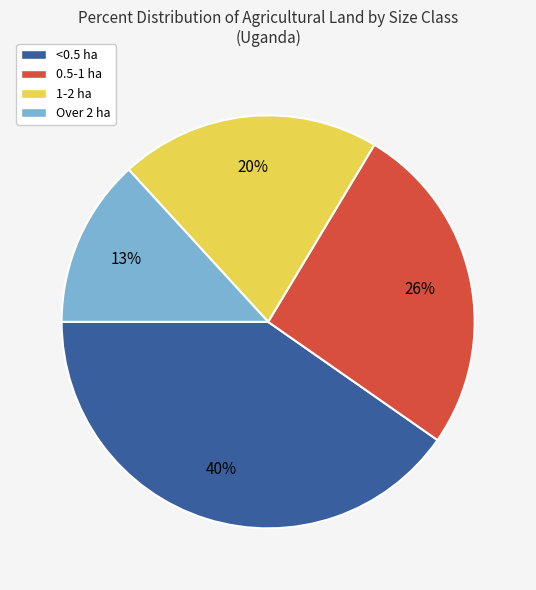

Do 1-2 ha and <0.5 ha together represent more than half of the pie?

Yes